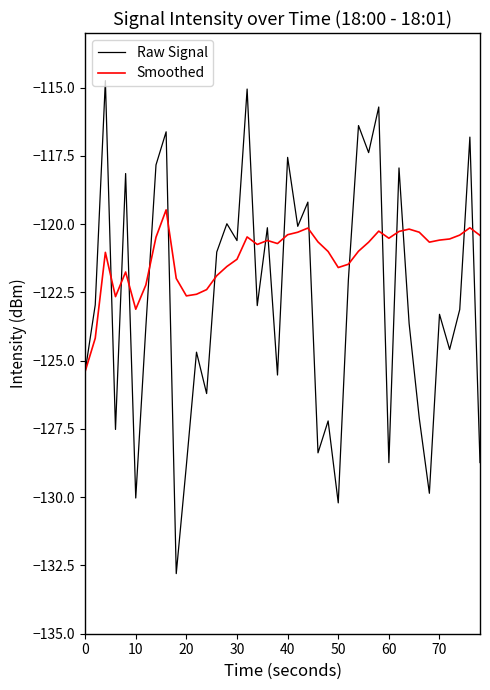

List the series in order of their peak value, highest first.

Raw Signal, Smoothed